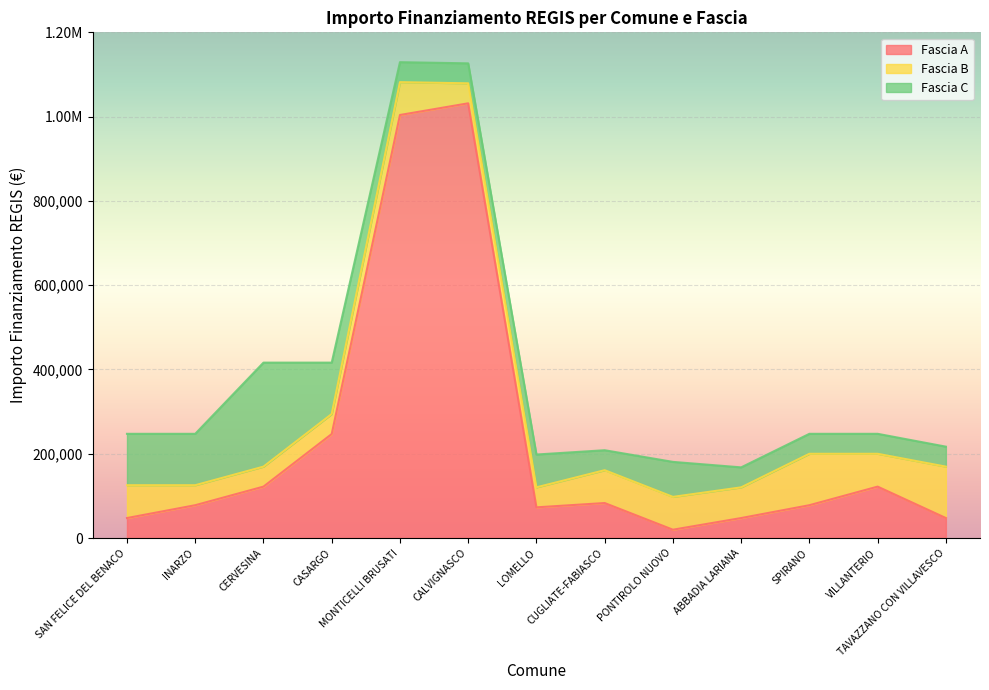

What is the total value across all series at CASARGO?

416243